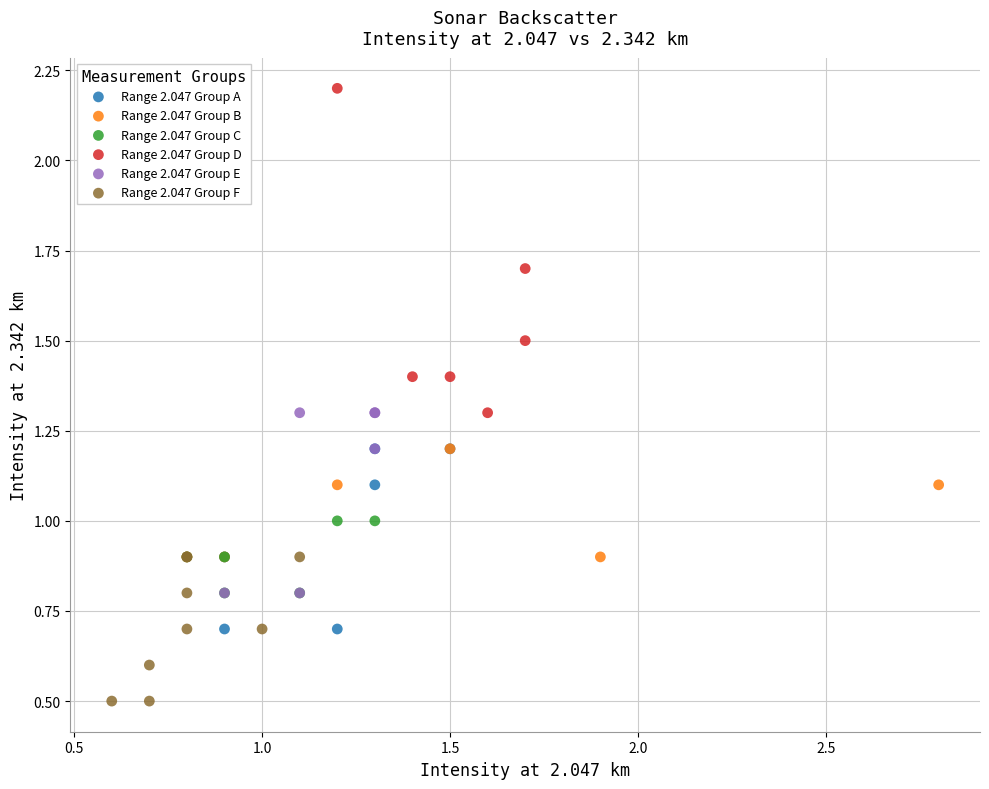

Which series contains the lowest Y value?

Range 2.047 Group F